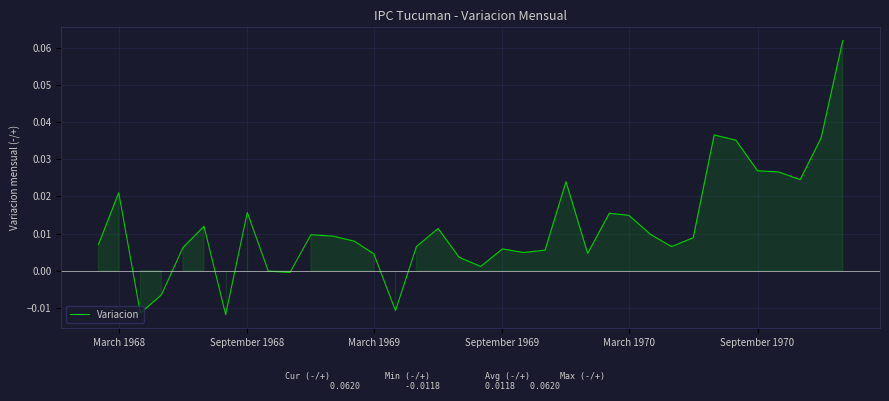

How many lines are shown in the chart?

1